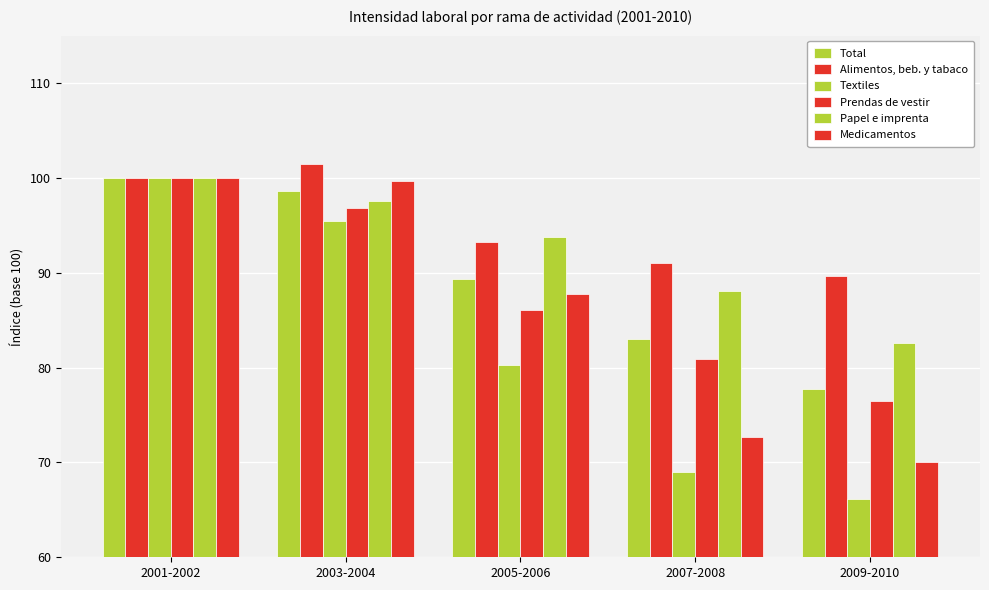

How many bars are there in total?

30